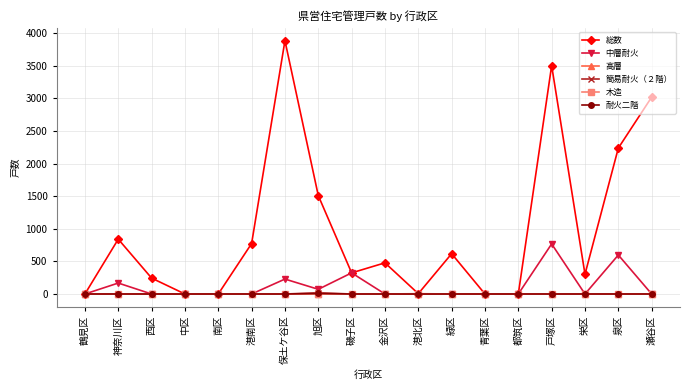

At which label is 総数 closest to 1942?

泉区